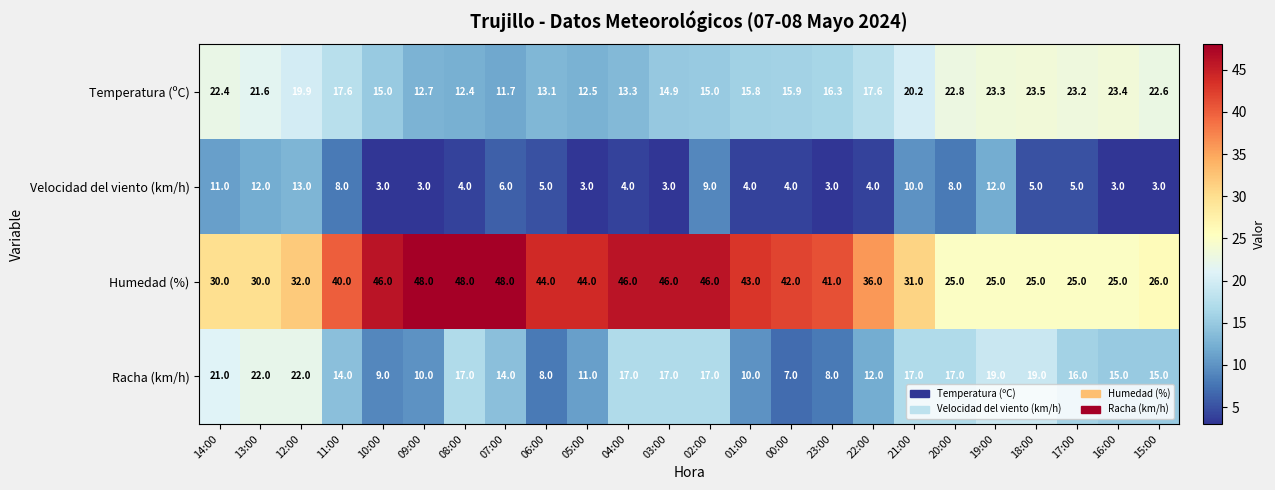

Where does the Racha (km/h) series first go above 16?

14:00